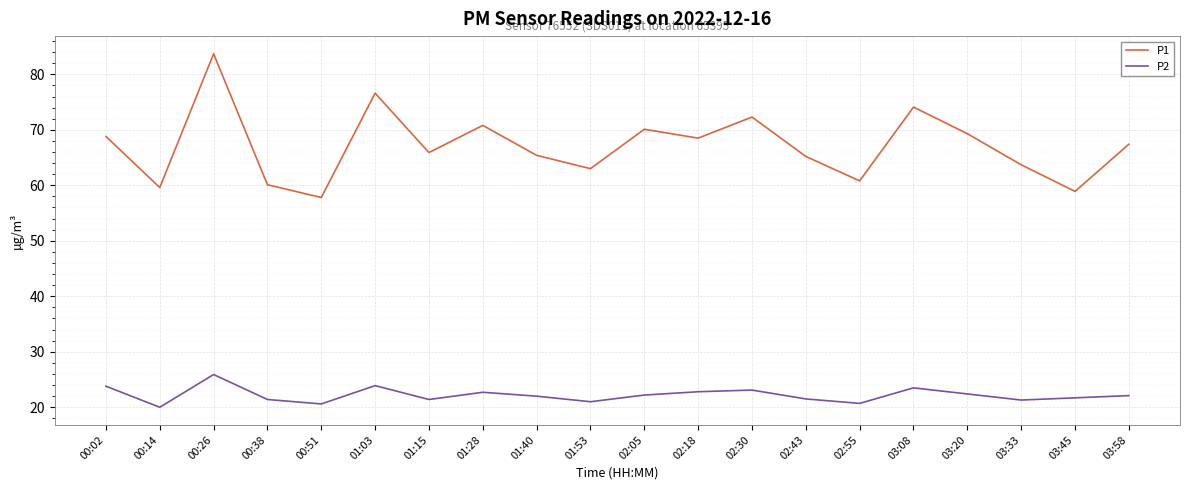

True or false: P2 has a value of 34.2 at 03:33.

False